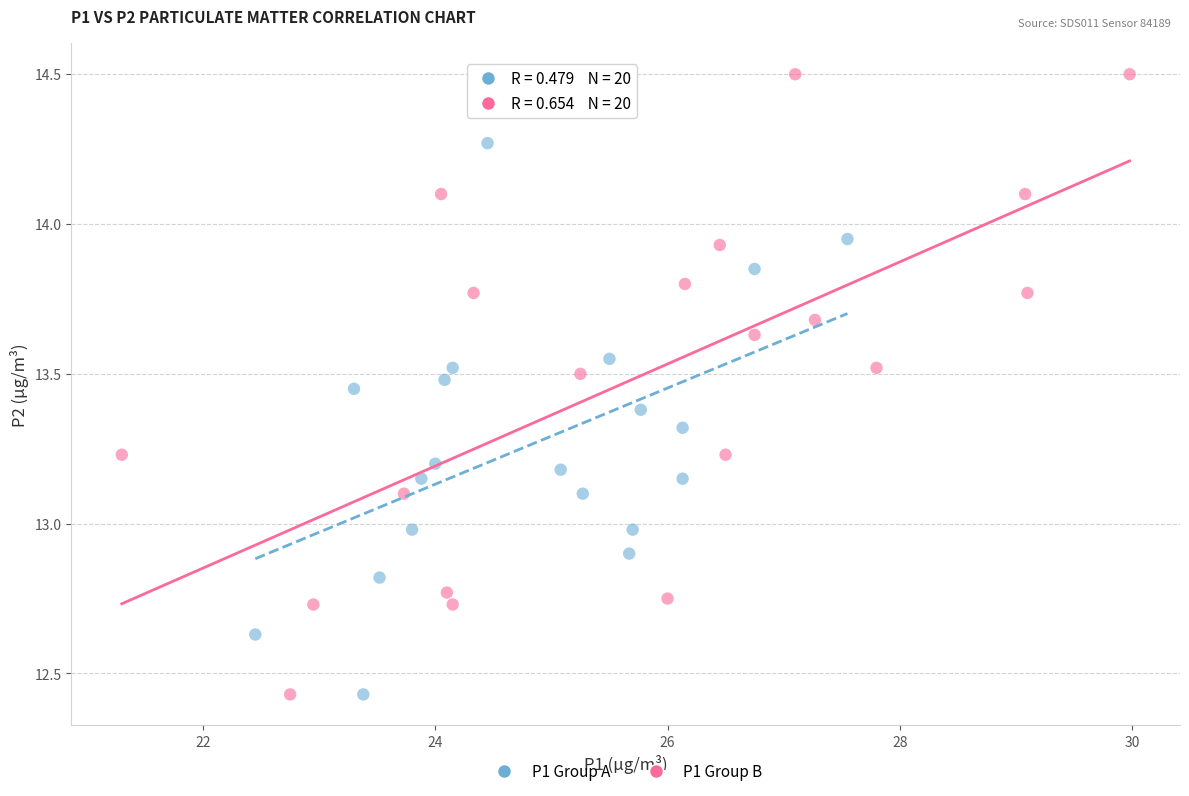

Which series has the largest Y range (max minus min)?

P1 Group B